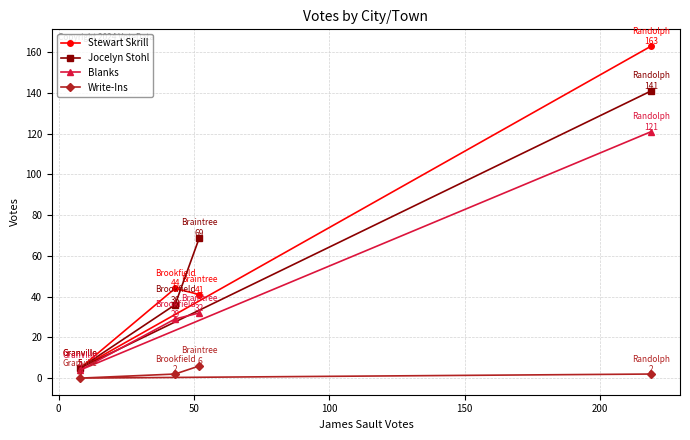

Which series has the largest range (max minus min)?

Stewart Skrill